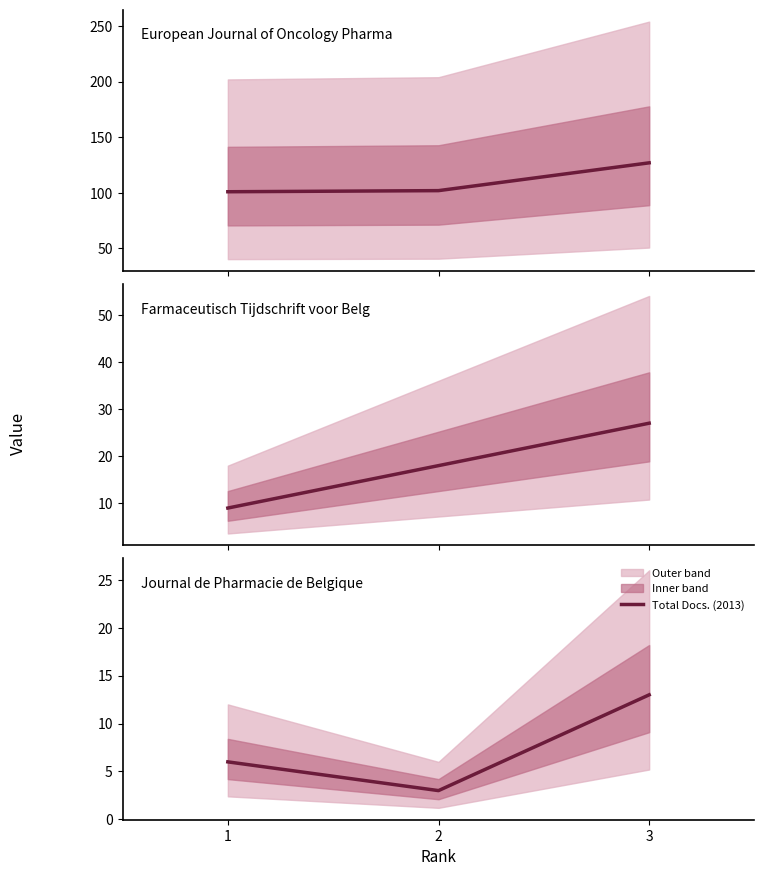

Count the Total Docs. (3years) values in the range 9 to 27.

3